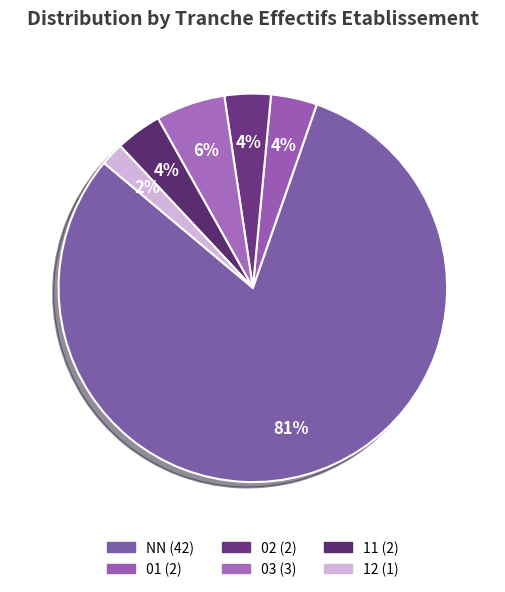

To the nearest percent, what is the difference between the largest and smallest slice percentages?

79%